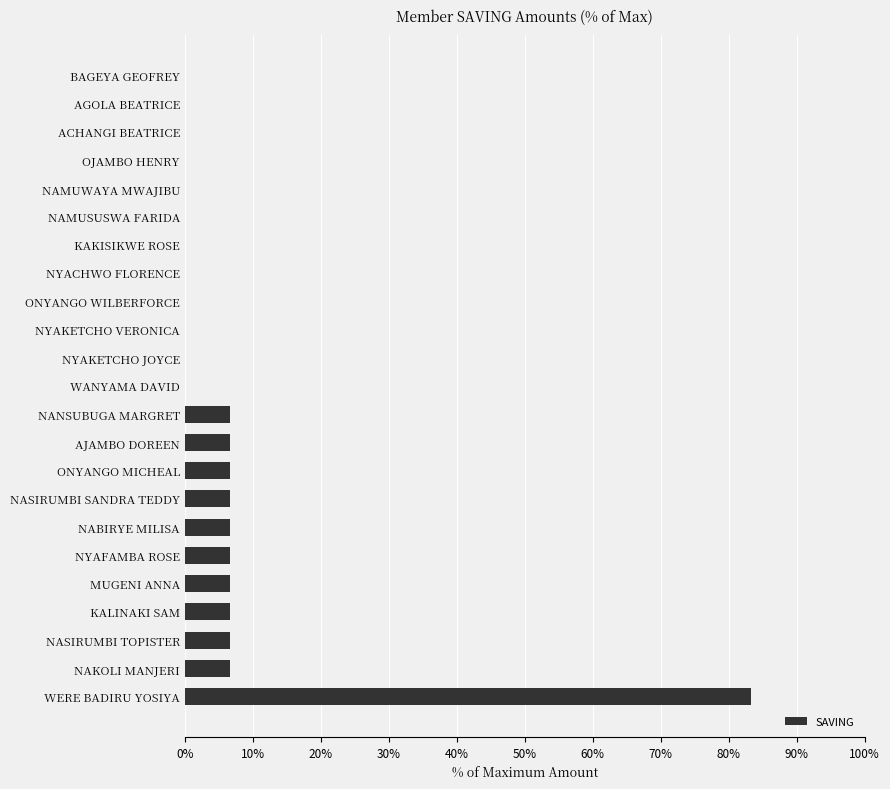

What is the sum of the values at NASIRUMBI TOPISTER and NAKOLI MANJERI?

13.3